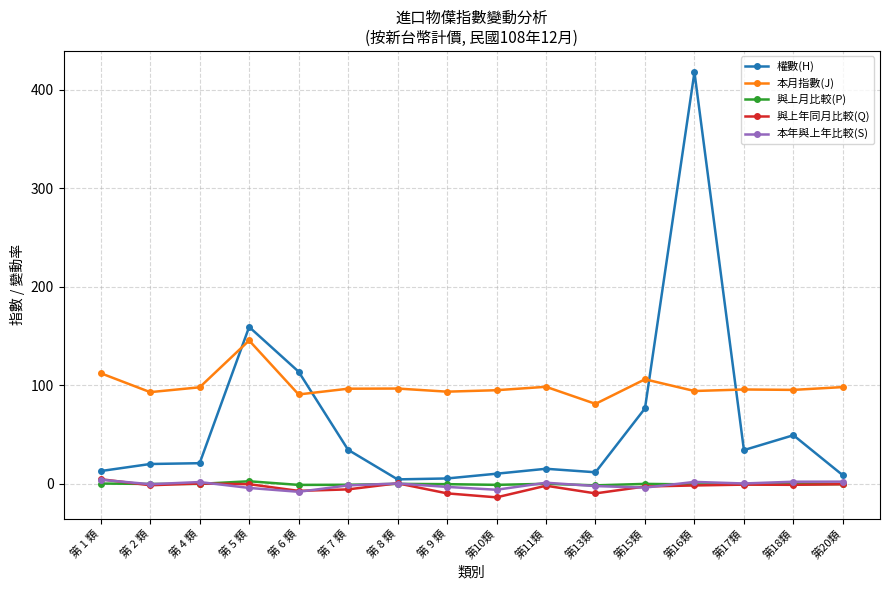

What is the value of the 與上年同月比較(Q) point at the 7th from the left?

0.5